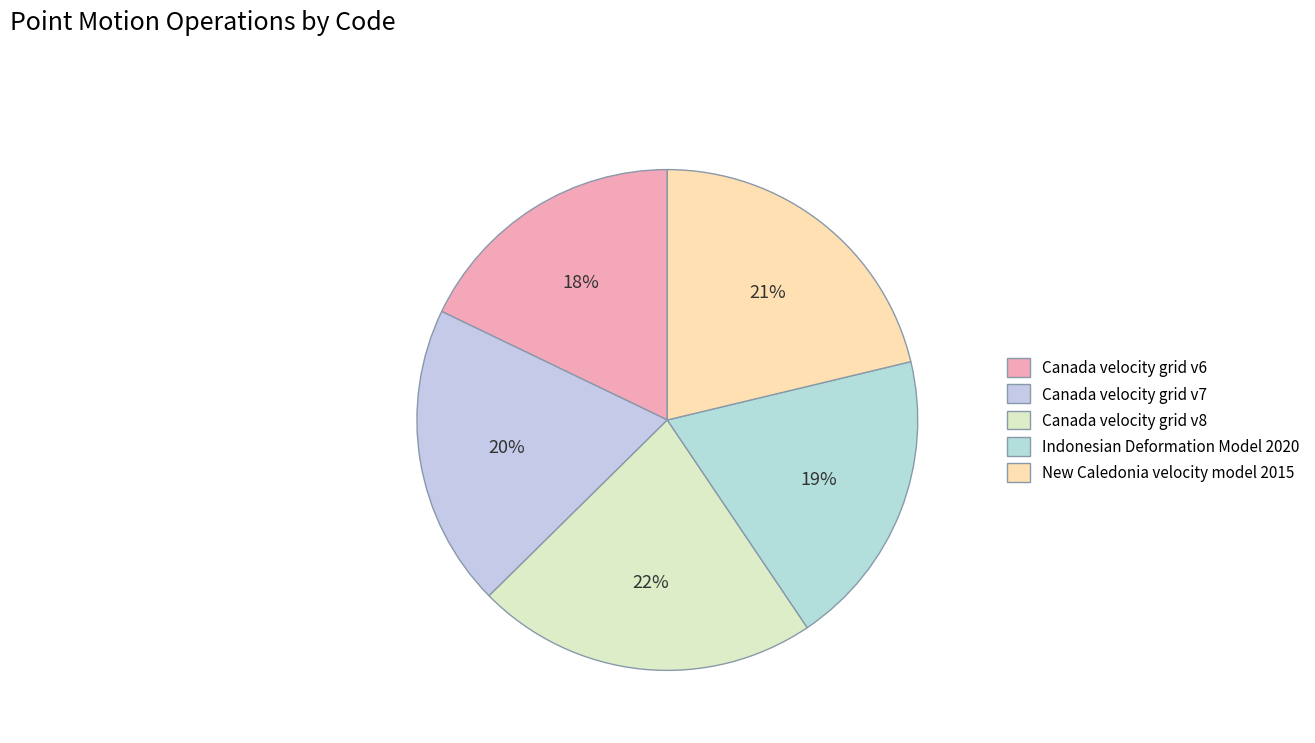

Does any single category account for the majority?

No